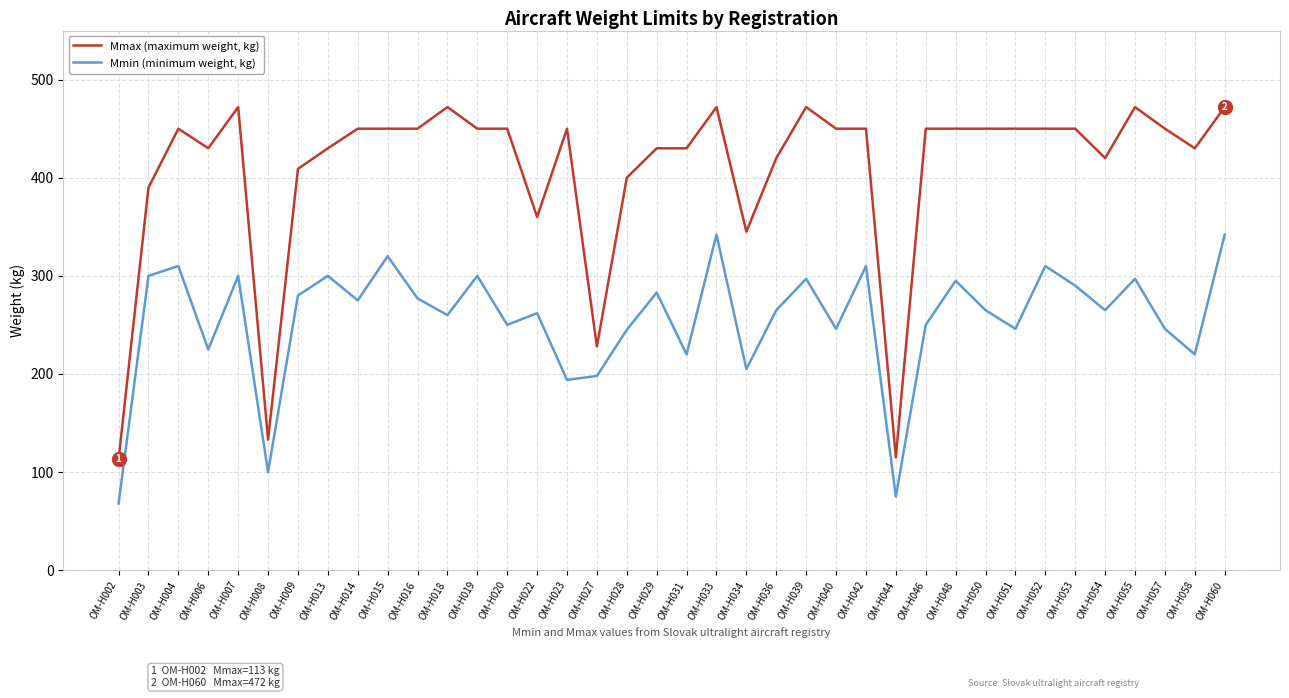

What is the approximate value of Mmin (minimum weight, kg) at OM-H057, to the nearest 10?

250